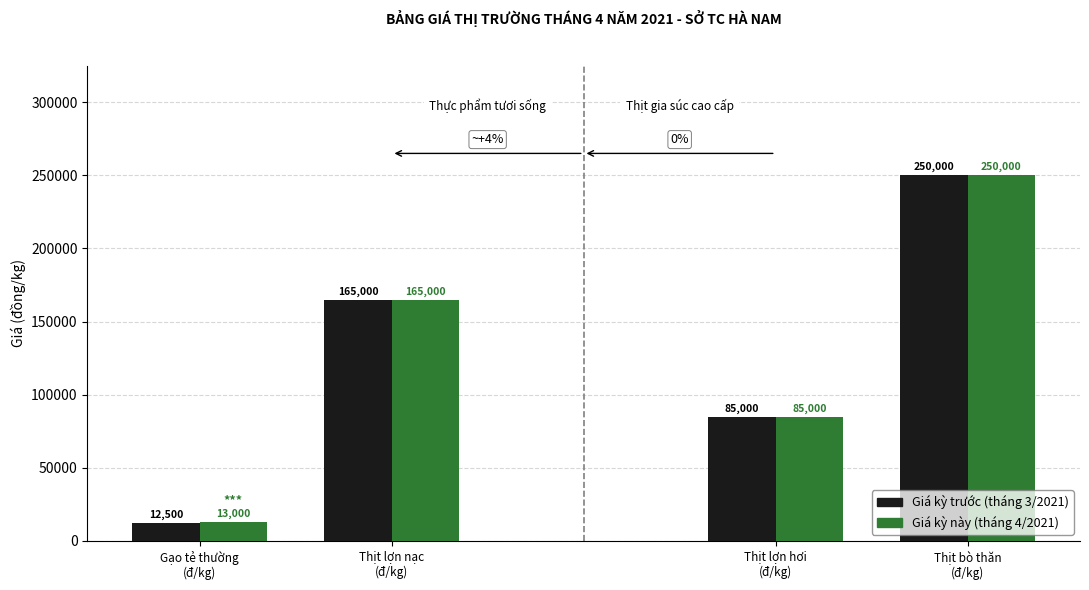

Which series changed the most between Gạo tẻ thường
(đ/kg) and Thịt bò thăn
(đ/kg)?

Giá kỳ trước (tháng 3/2021)